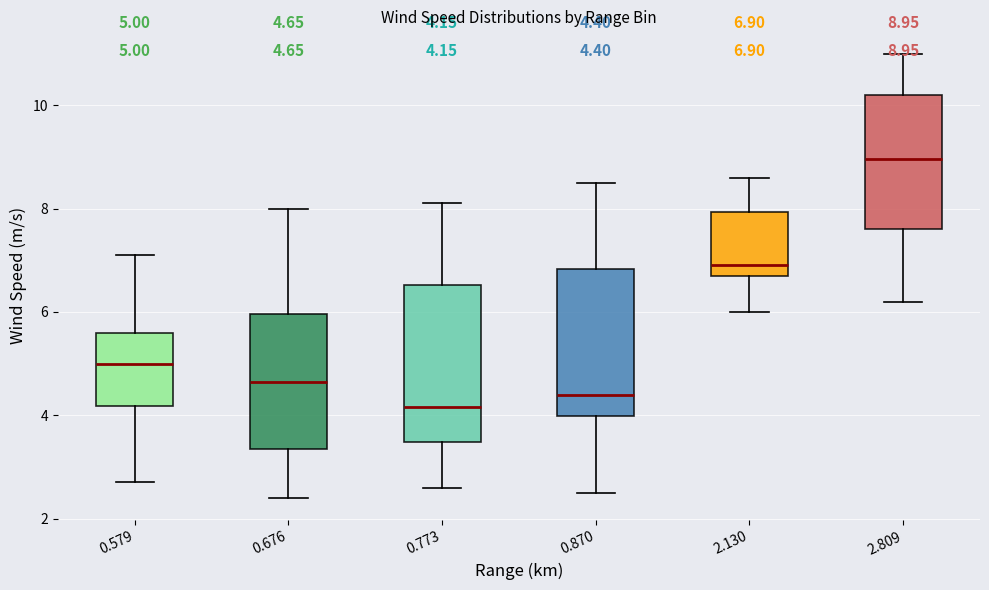

Which box has the lowest median line?

0.773